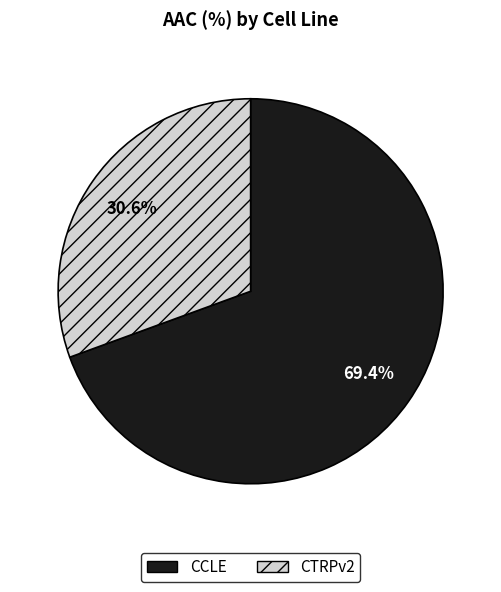

To the nearest percent, what is the difference between the largest and smallest slice percentages?

39%